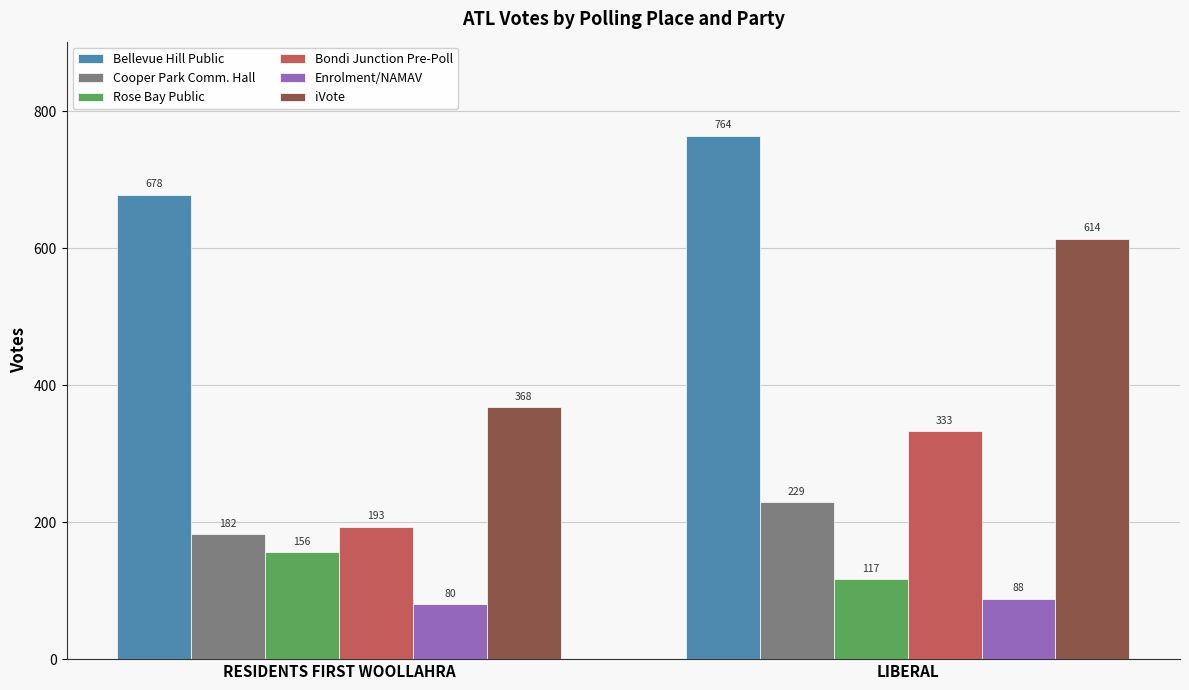

Reading left to right, transcribe all the data shown in this chart.

Bellevue Hill Public: RESIDENTS FIRST WOOLLAHRA=678	LIBERAL=764
Cooper Park Comm. Hall: RESIDENTS FIRST WOOLLAHRA=182	LIBERAL=229
Rose Bay Public: RESIDENTS FIRST WOOLLAHRA=156	LIBERAL=117
Bondi Junction Pre-Poll: RESIDENTS FIRST WOOLLAHRA=193	LIBERAL=333
Enrolment/NAMAV: RESIDENTS FIRST WOOLLAHRA=80	LIBERAL=88
iVote: RESIDENTS FIRST WOOLLAHRA=368	LIBERAL=614